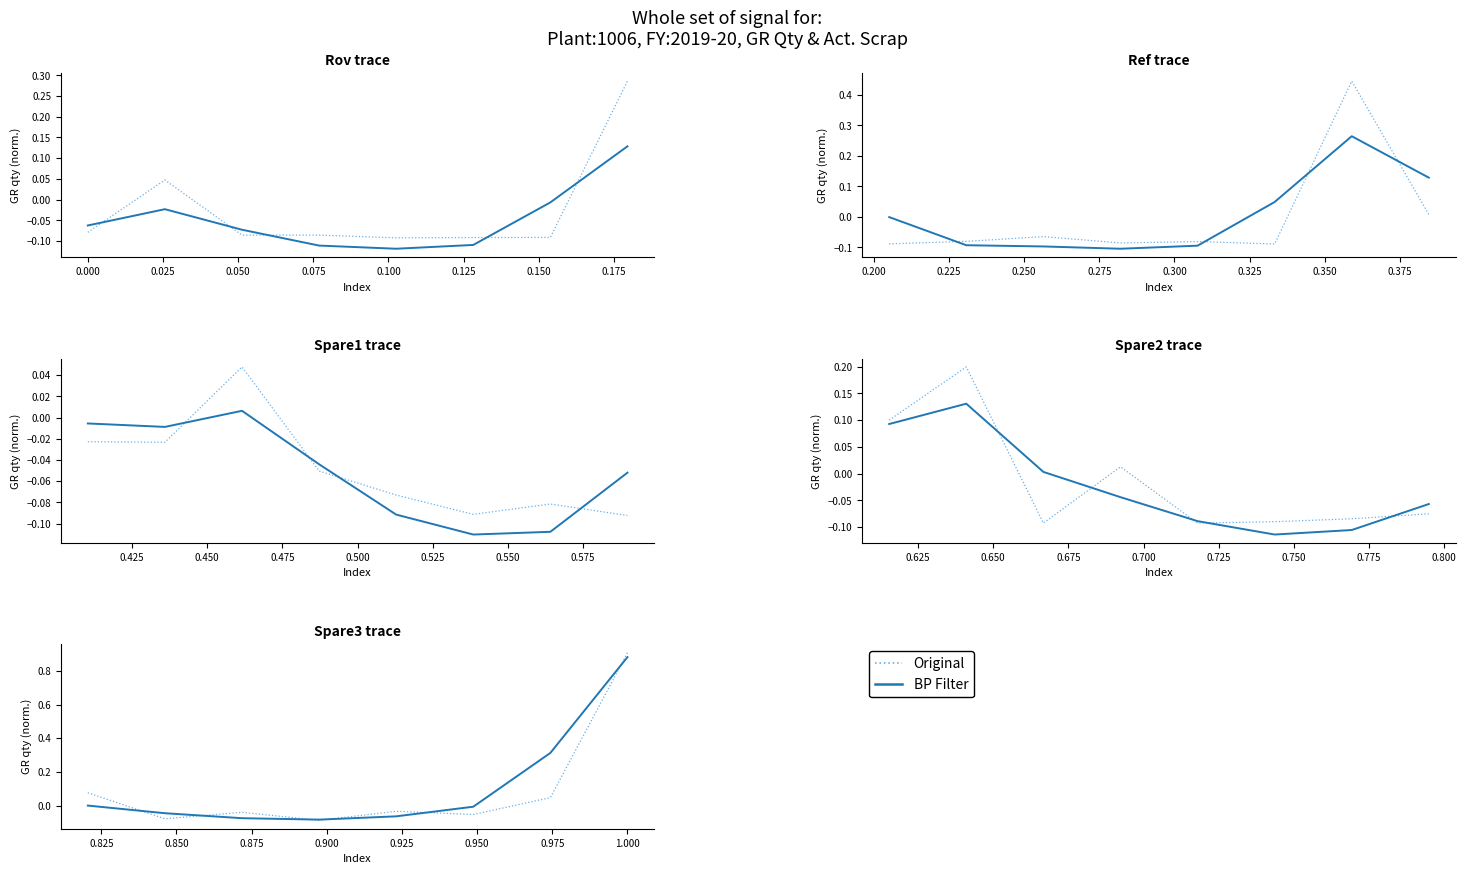

True or false: Original has more than 0 interior local peaks.

True